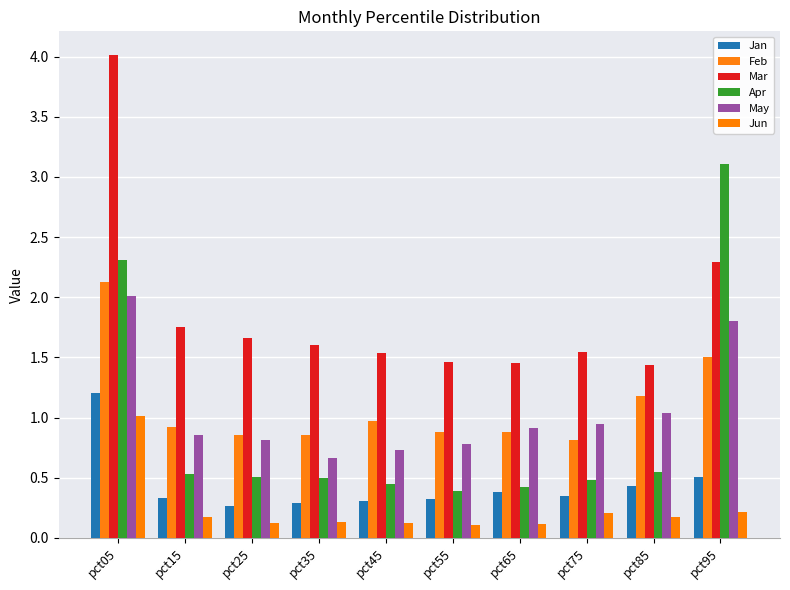

What is the sum of all Jun values?

2.4